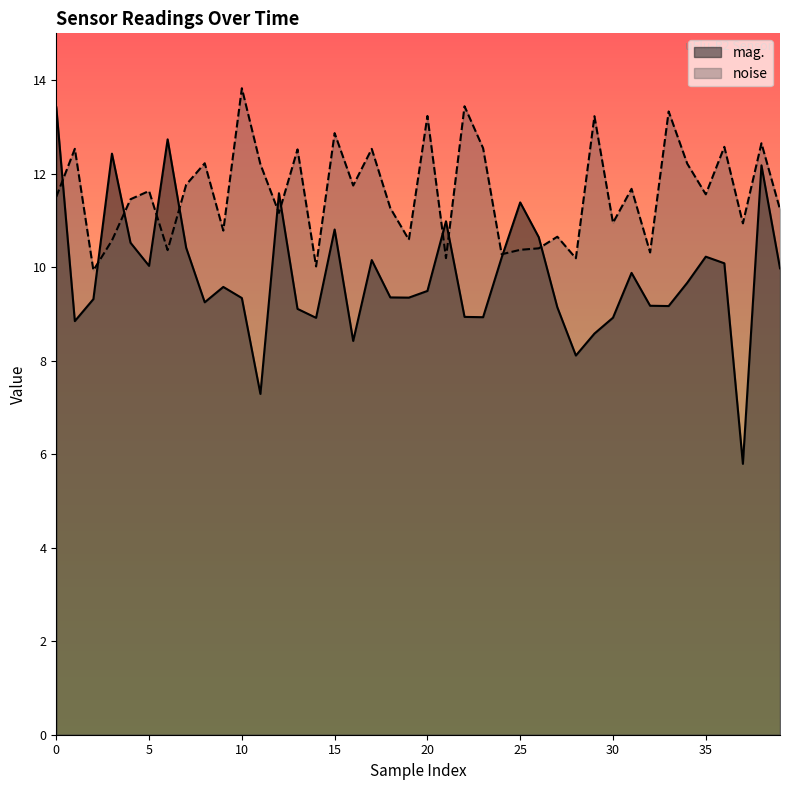

What is the difference between the maximum and minimum values in the mag. series?

7.6